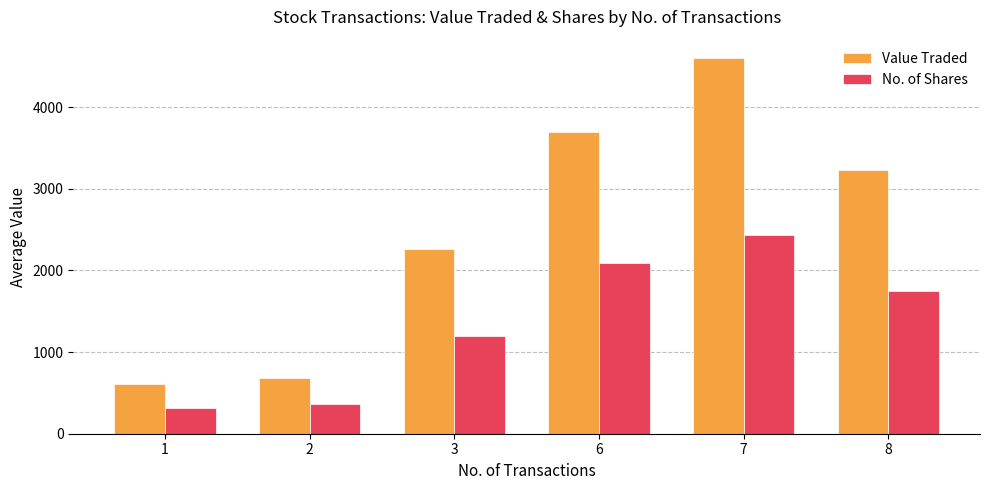

What are all the series names shown in the legend?

Value Traded, No. of Shares